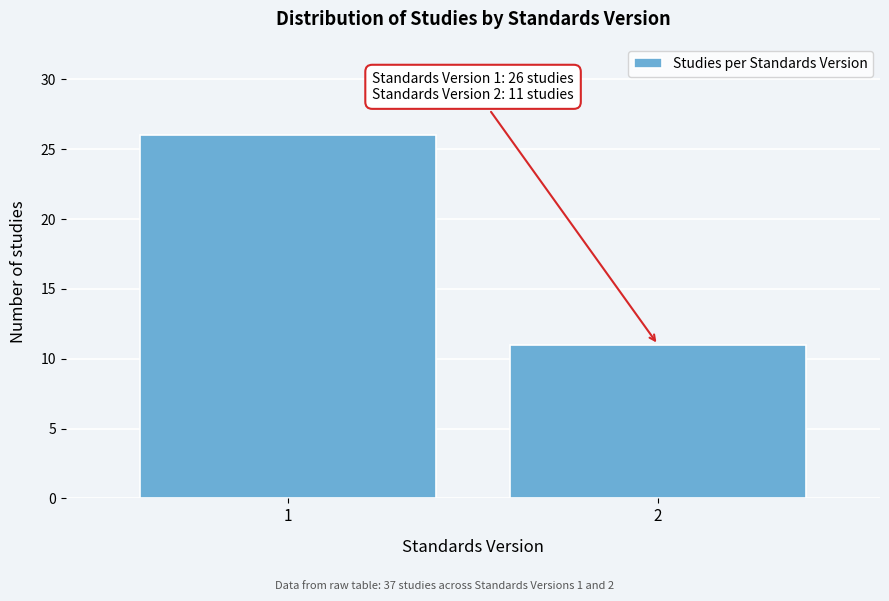

Reading left to right, list all the values displayed in this chart.

1=26	2=11